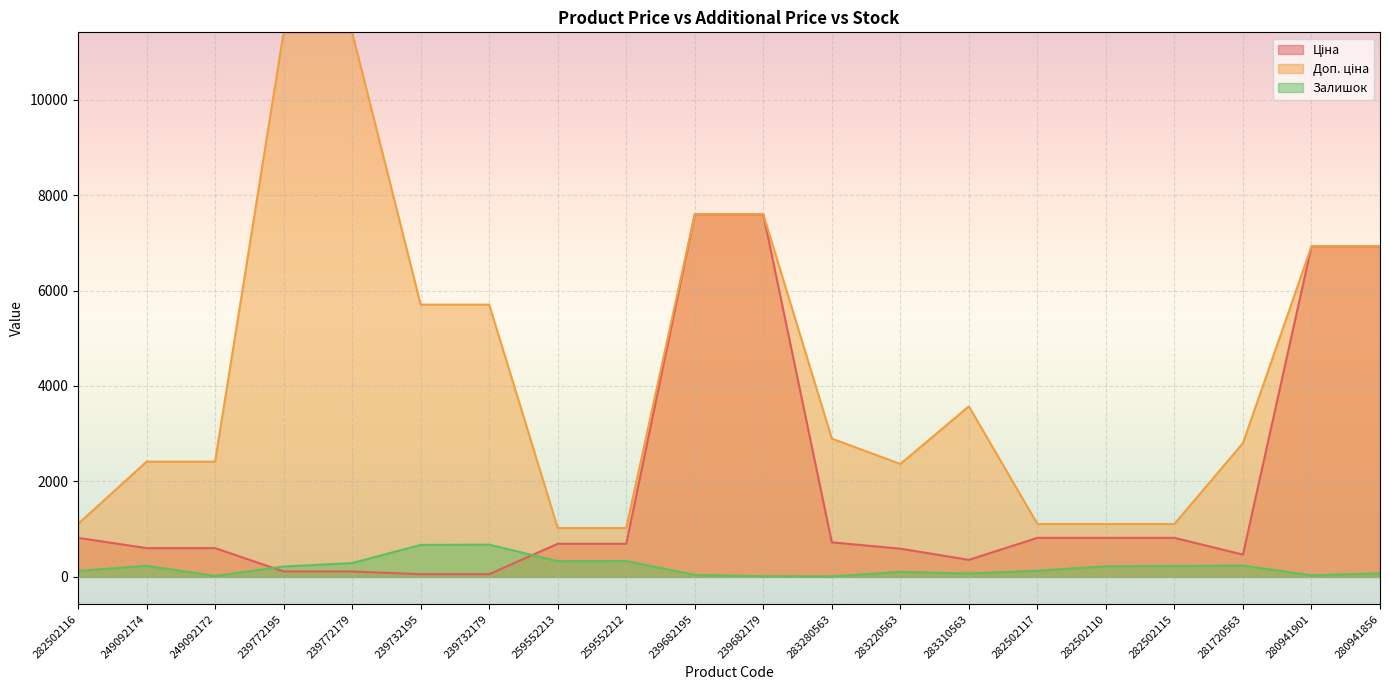

What is the smallest value displayed?

11.0